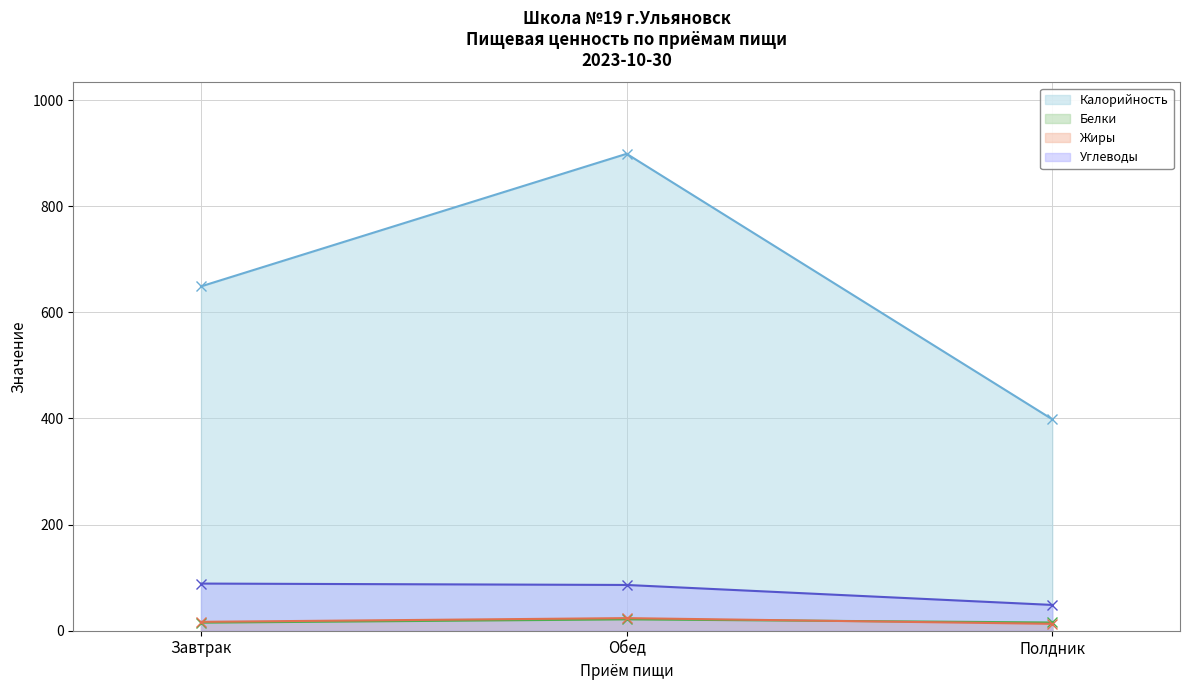

Which series changed the most between Завтрак and Полдник?

Калорийность